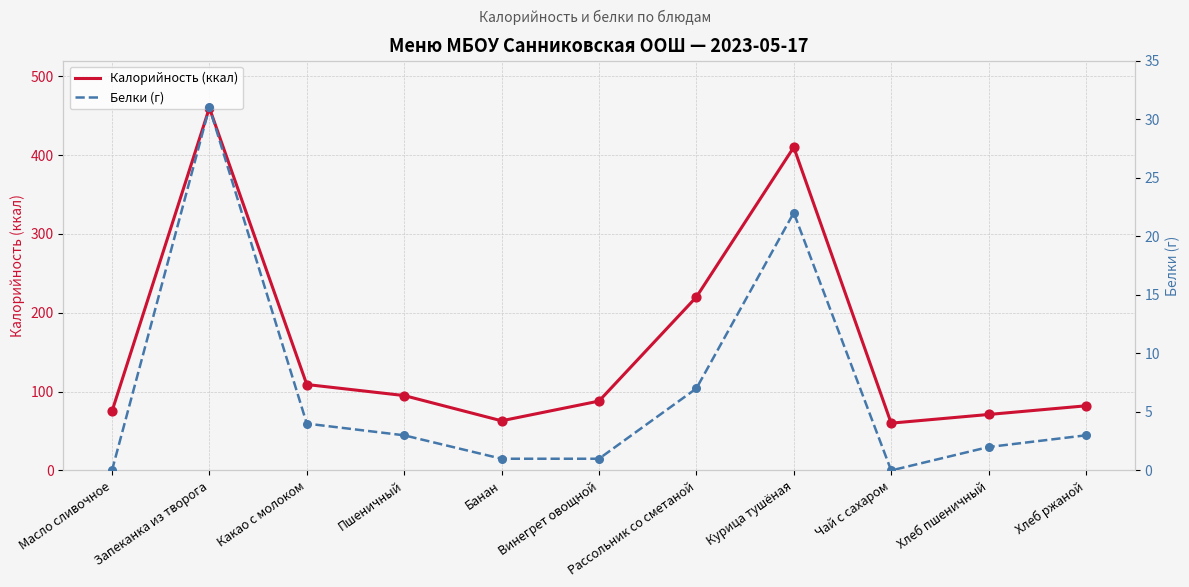

Which series contains the highest Y value?

Калорийность (ккал)